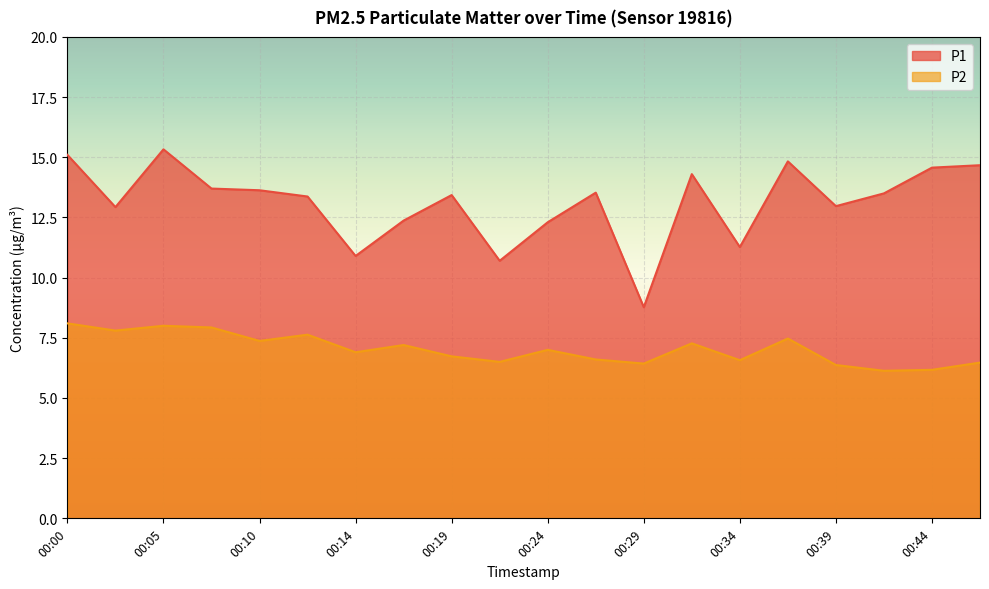

Which series has the largest range (max minus min)?

P1